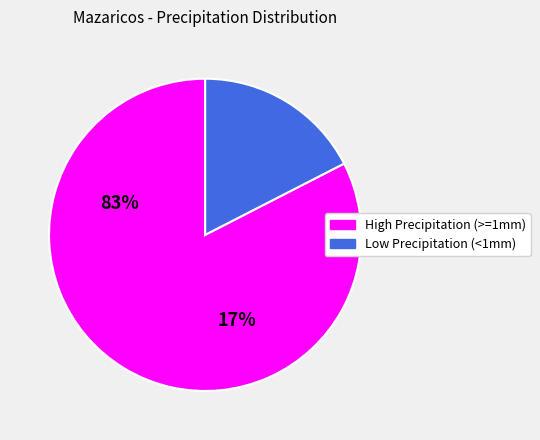

Is there a majority slice in this chart?

Yes